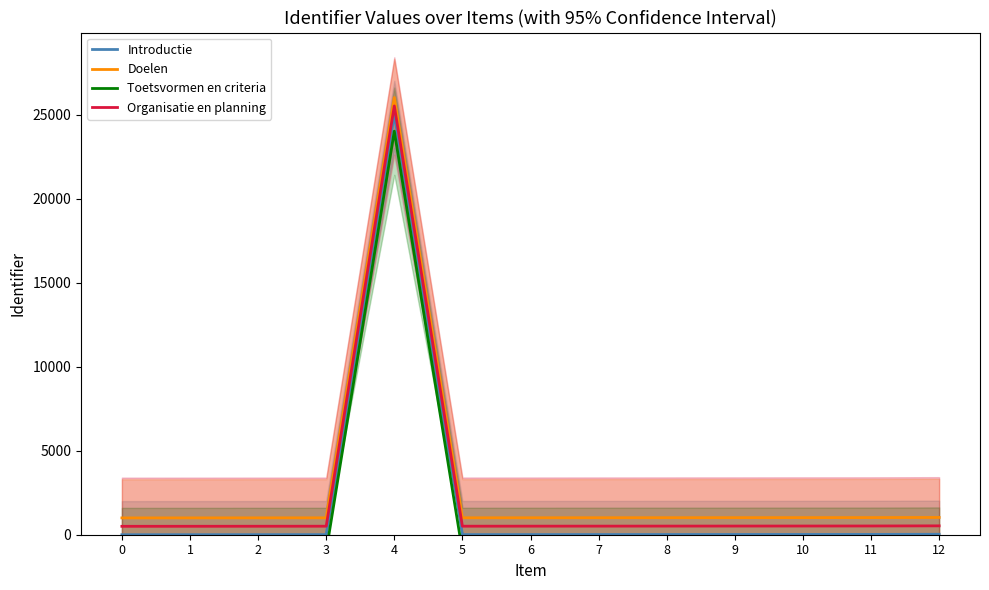

Does the chart display data point markers on the line(s)?

No